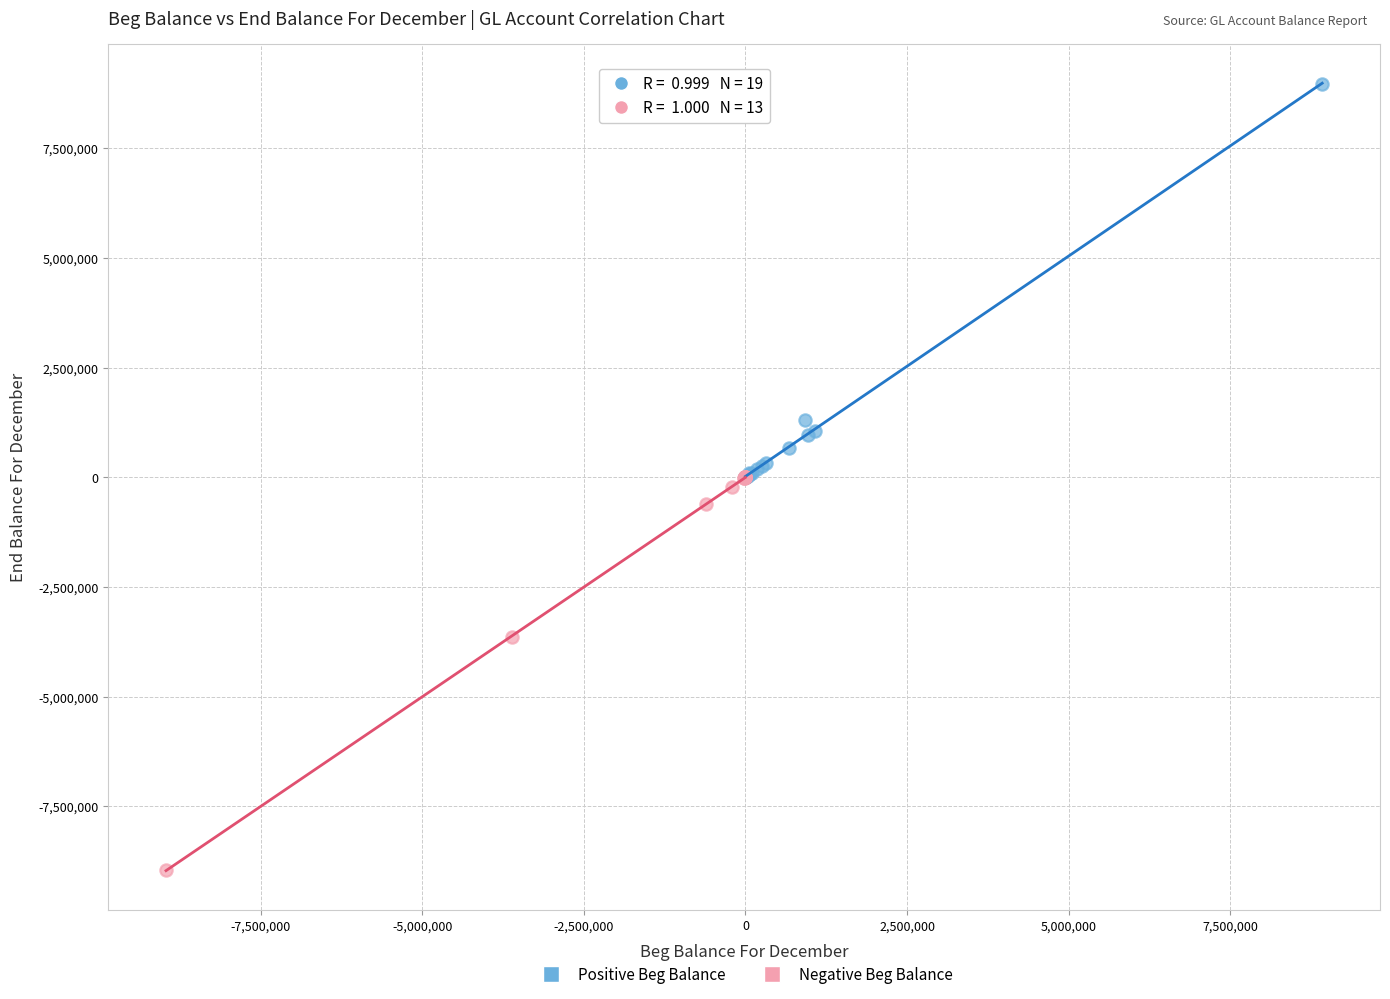

Which series contains the lowest Y value?

Negative Beg Balance